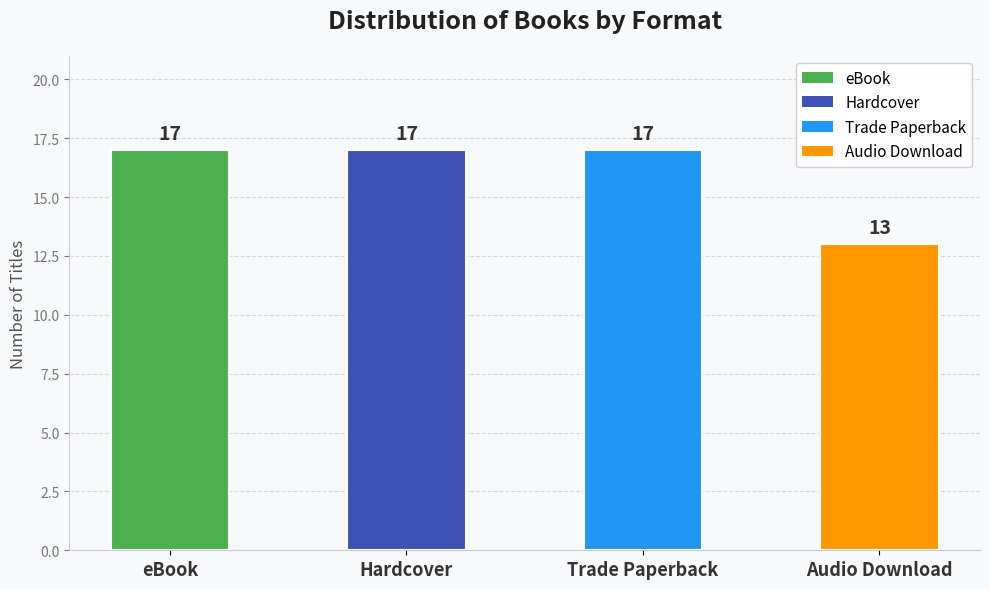

Is it true that the value at Audio Download is 7?

False